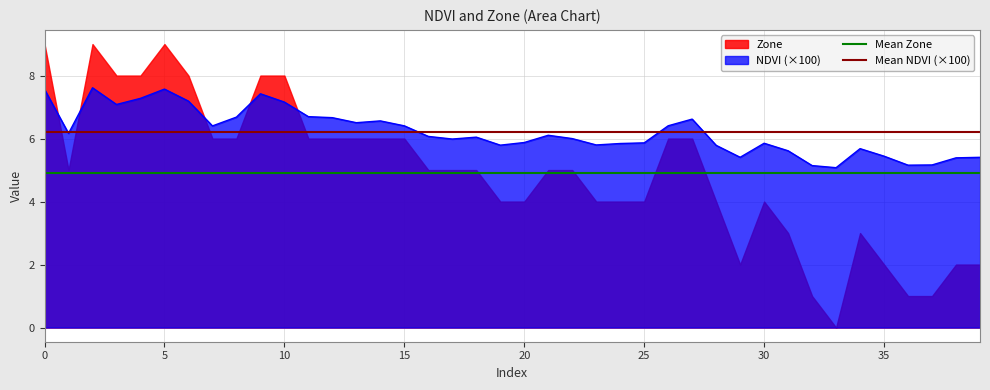

What is the highest value of the NDVI (×100) series?

7.6